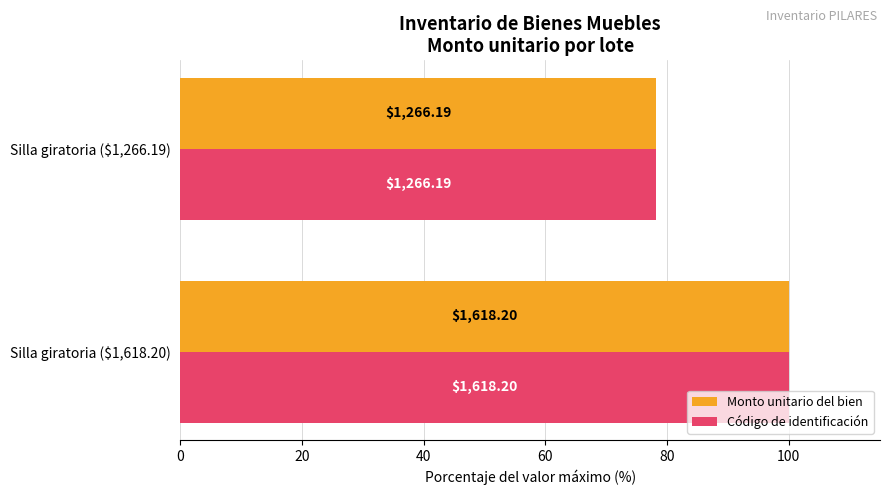

What are all the series names shown in the legend?

Monto unitario del bien, Código de identificación